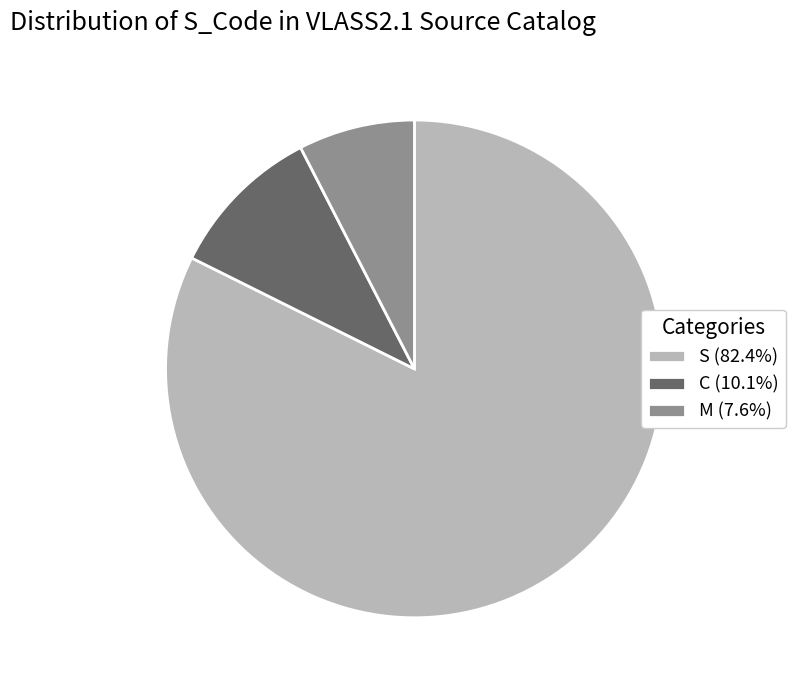

Combined, do C (10.1%) and M (7.6%) account for over 50%?

No